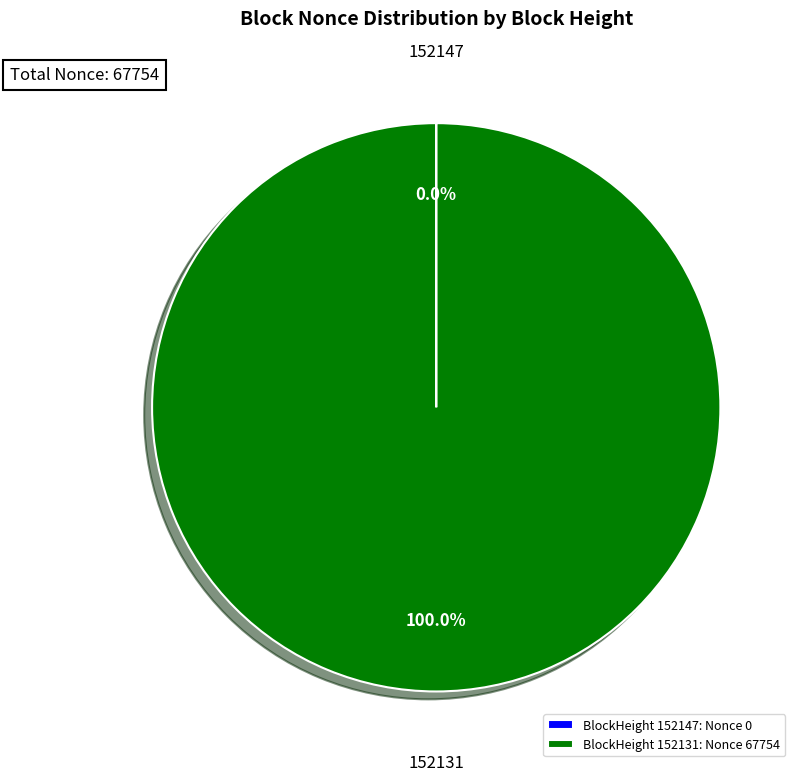

Which slice represents more than half of the pie?

BlockHeight 152131: Nonce 67754